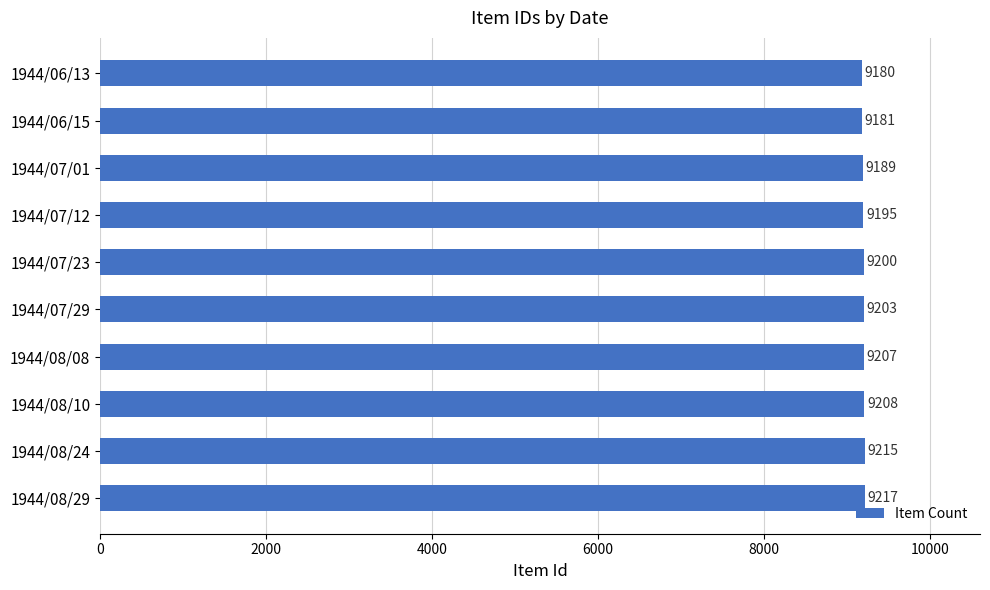

What is the sum of all values?

91995